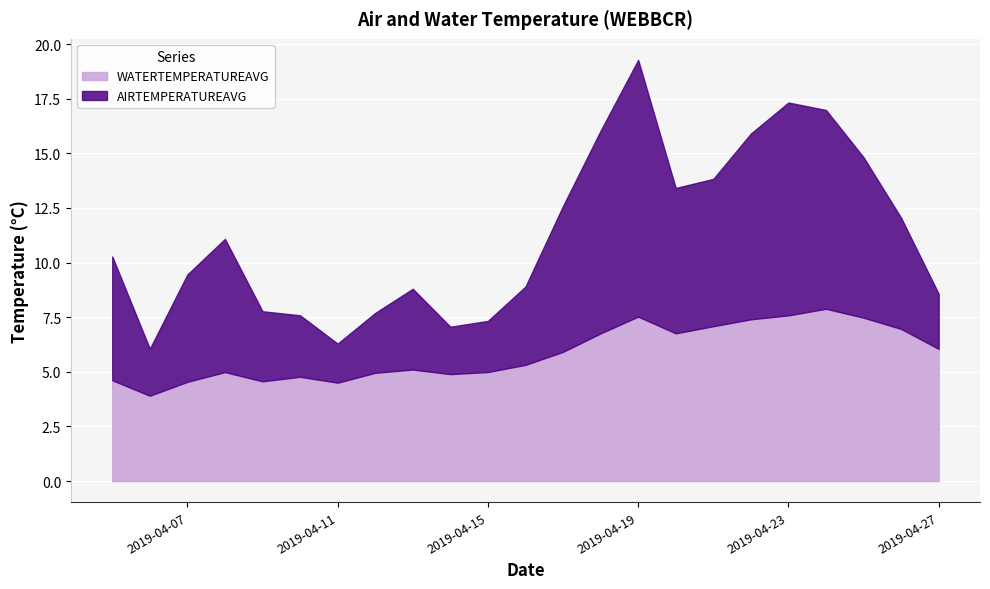

At which category does AIRTEMPERATUREAVG reach its first local peak?

2019-04-08